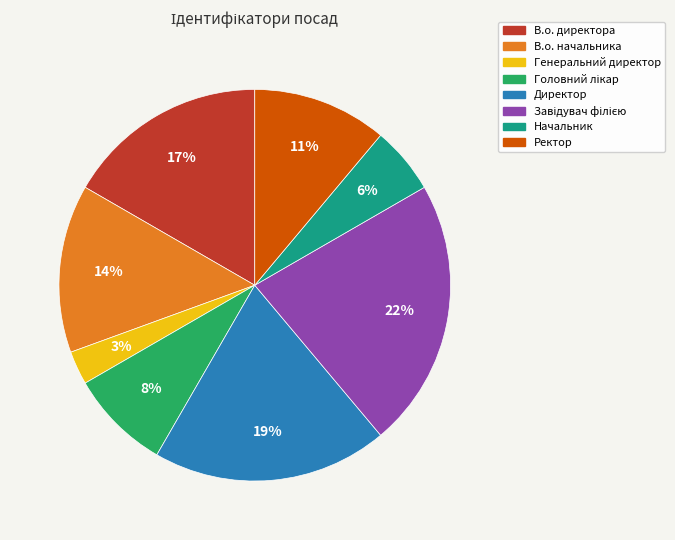

How many segments does this pie chart have?

8